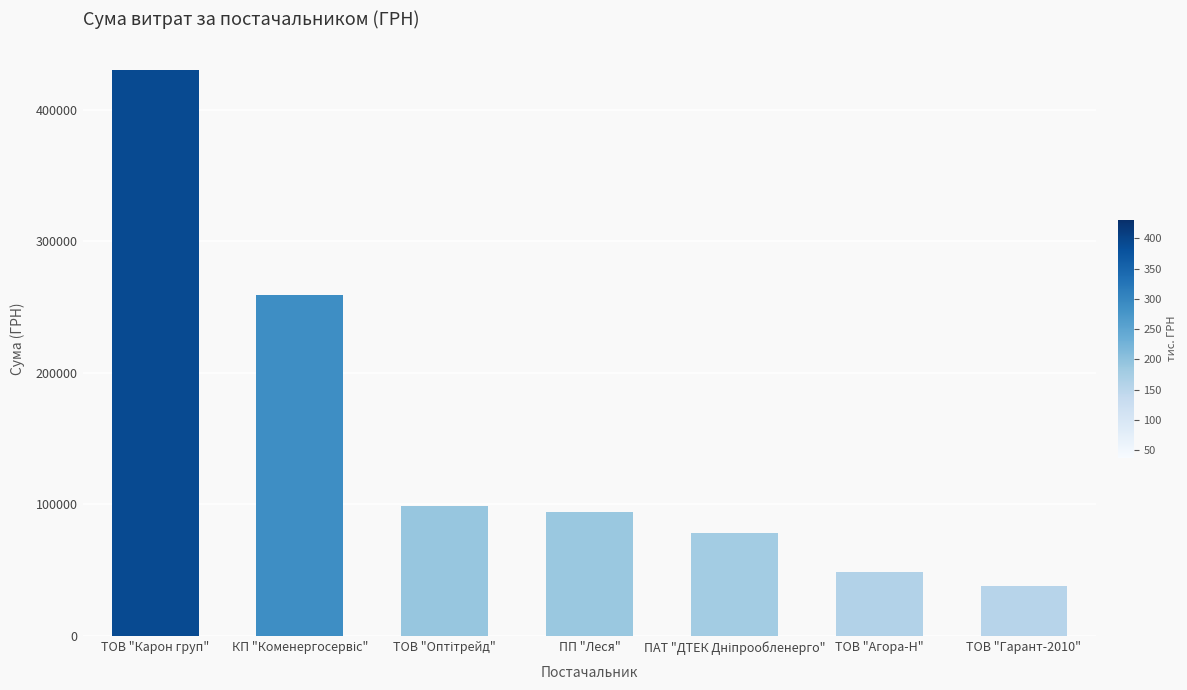

What position from the left is ПП "Леся"?

4